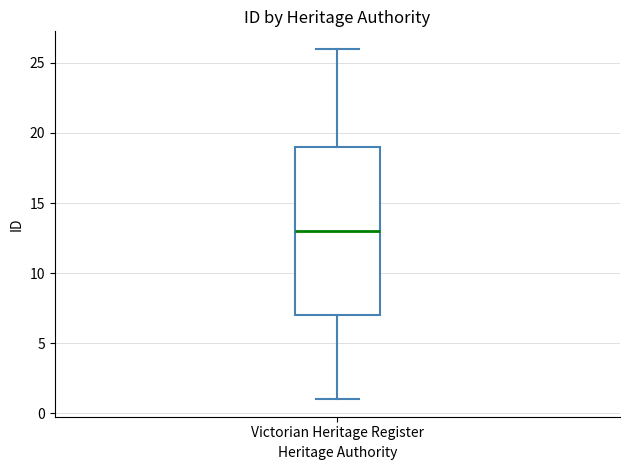

Where does the lower whisker of the box for Victorian Heritage Register end on the y-axis? The values are not printed on the chart, so give them approximately, as read against the axis.

1